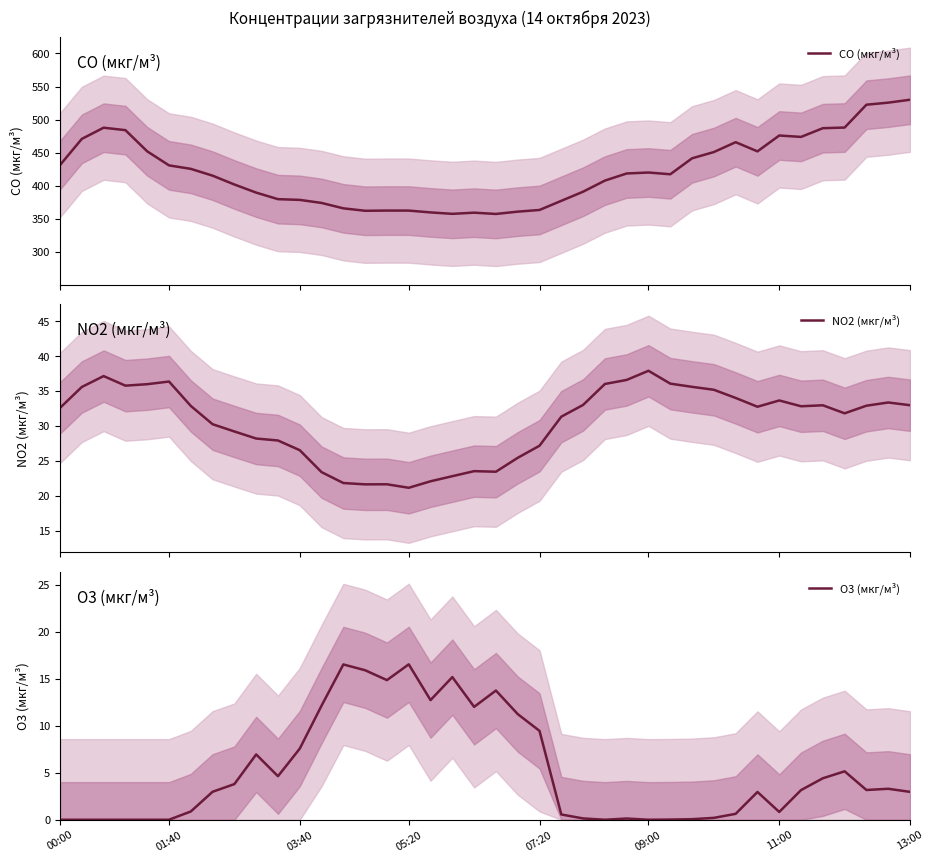

Which series has the largest total across all categories?

CO (мкг/м³)